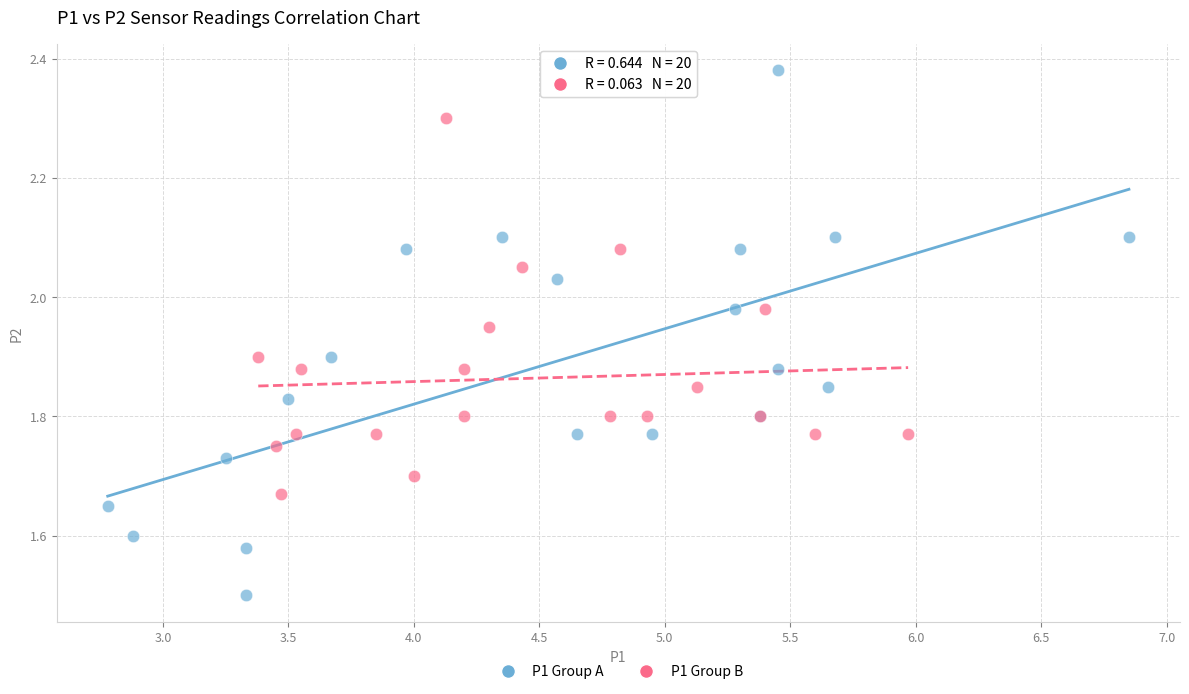

Which series contains the highest Y value?

P1 Group A